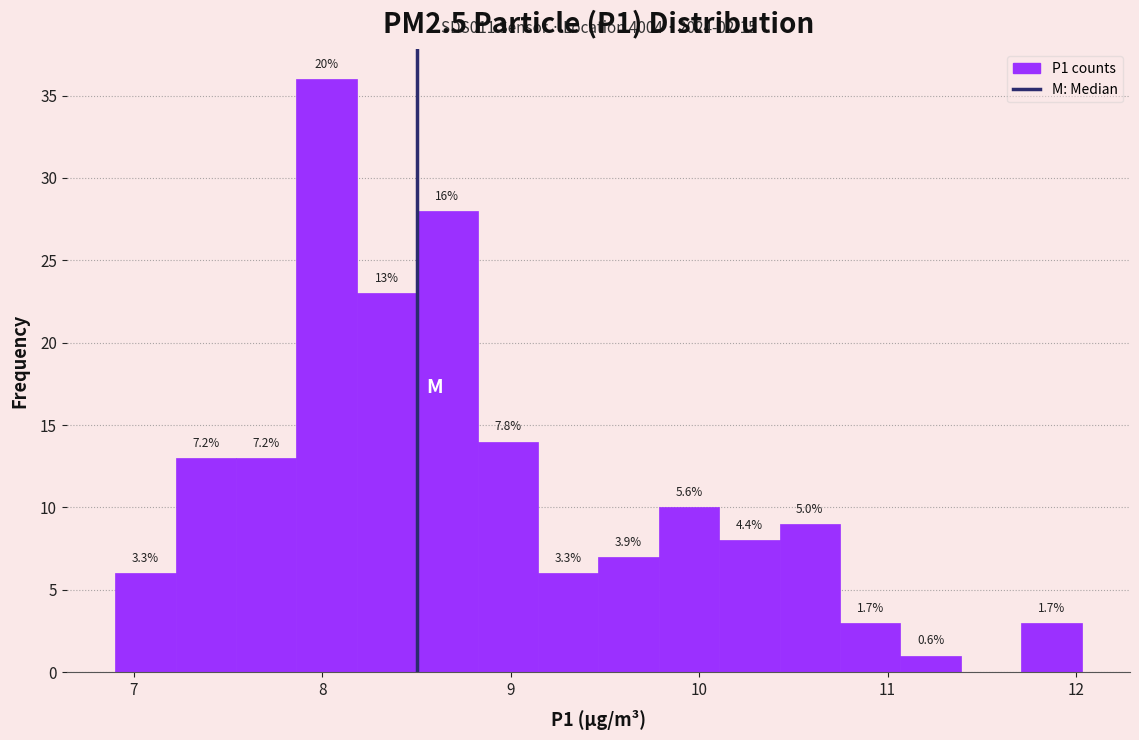

Around what value on the x-axis is the tallest bar? Give the approximate position of its centre, as read against the axis.

8.0